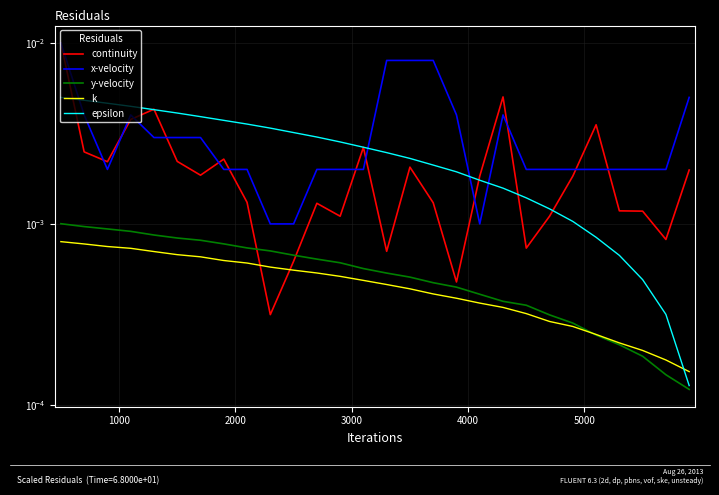

True or false: y-velocity and epsilon intersect in this chart.

False